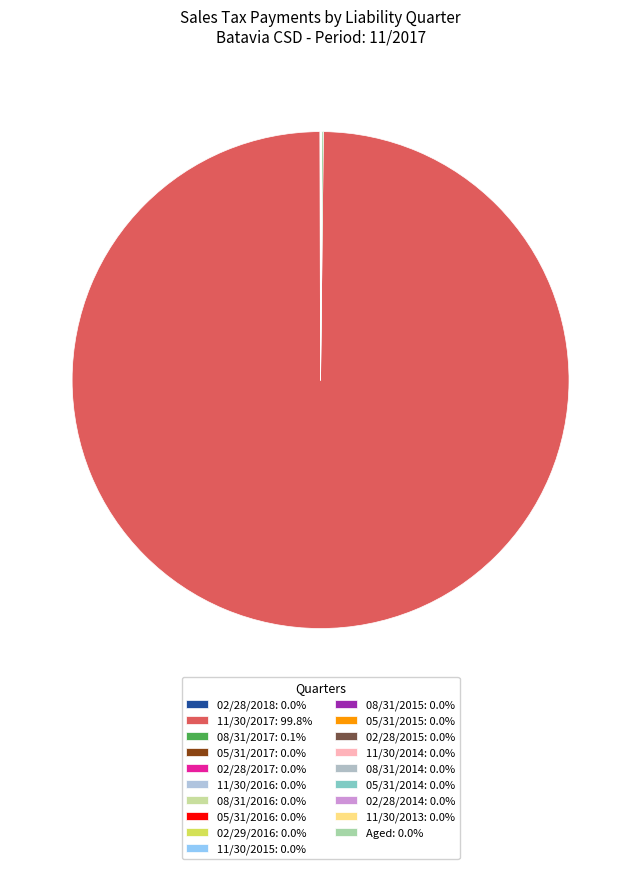

Does 11/30/2017 account for over 50% of the chart?

Yes